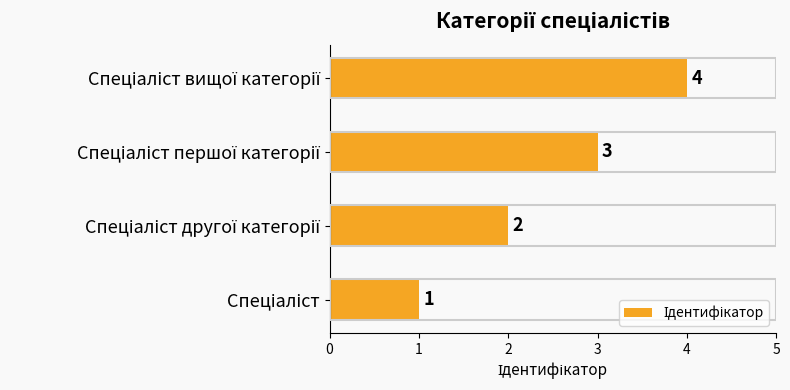

Are the bars horizontal?

Yes